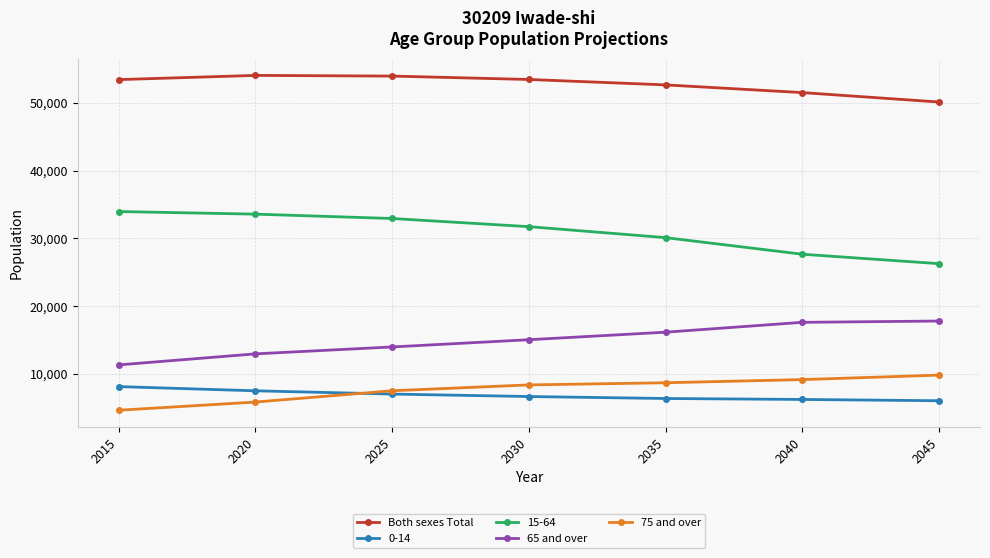

What is the difference between the highest and lowest values at 2040?

45297